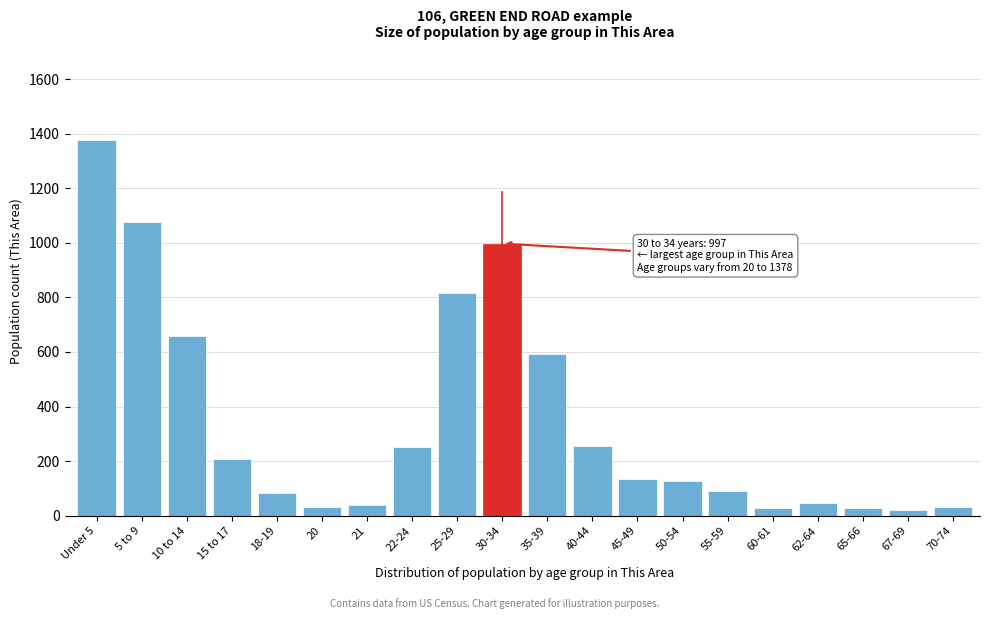

What is the greatest value displayed?

1378